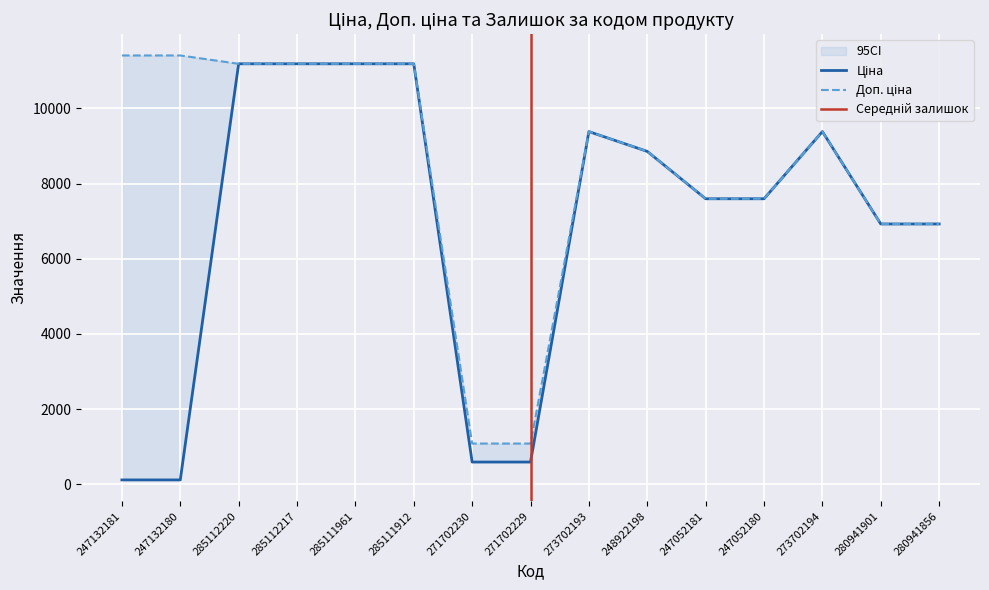

True or false: Доп. ціна has a value of 5687.9 at 285112217.

False